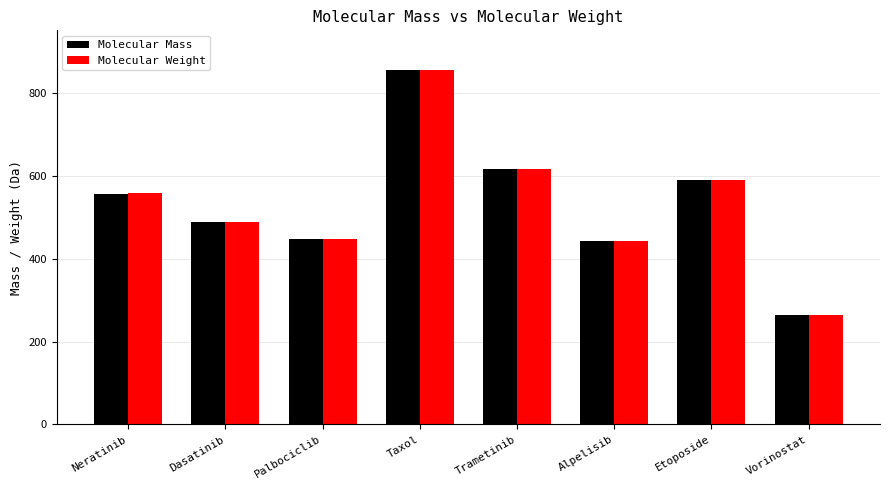

Read the Molecular Mass value at Neratinib.

556.2